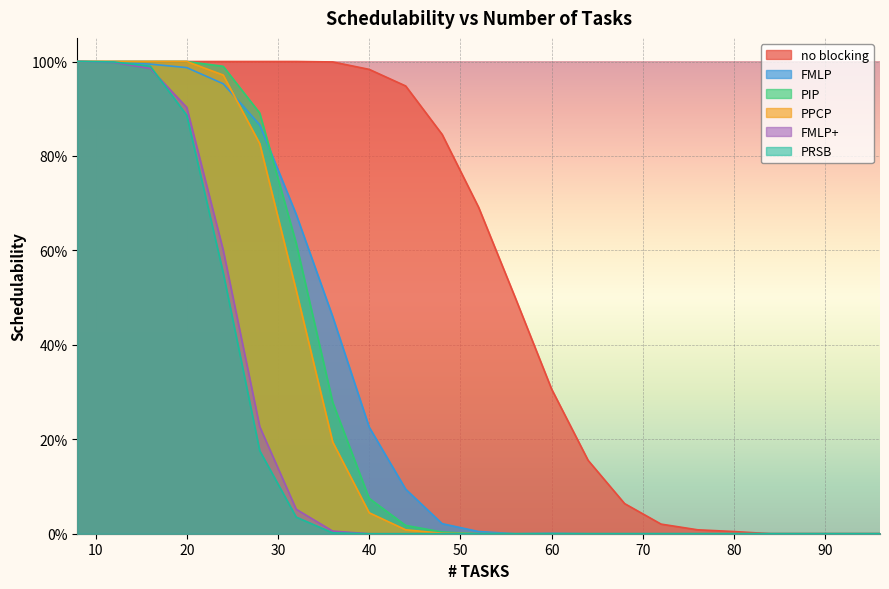

Rank the series at 92 from lowest to highest value.

no blocking, FMLP, PIP, PPCP, FMLP+, PRSB